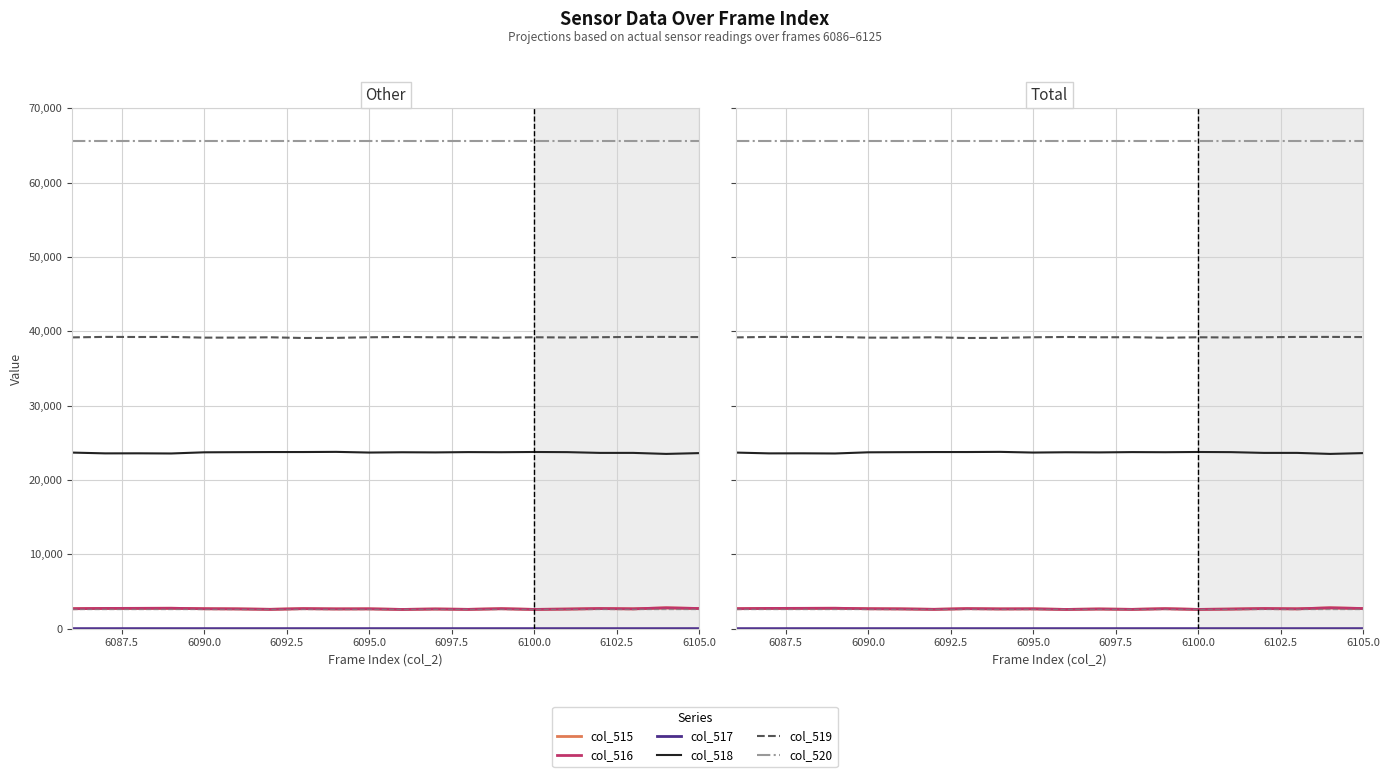

Is this an area chart (filled region under the line)?

No